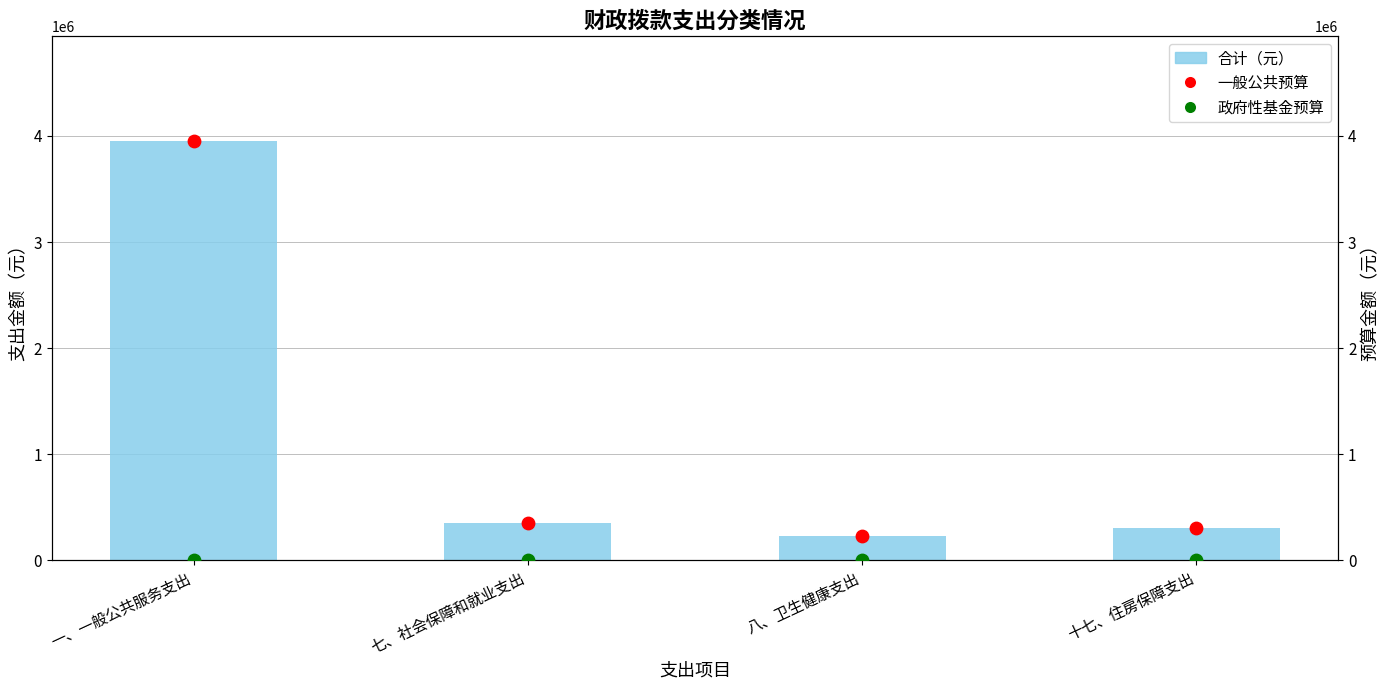

Which series contains the lowest Y value?

政府性基金预算